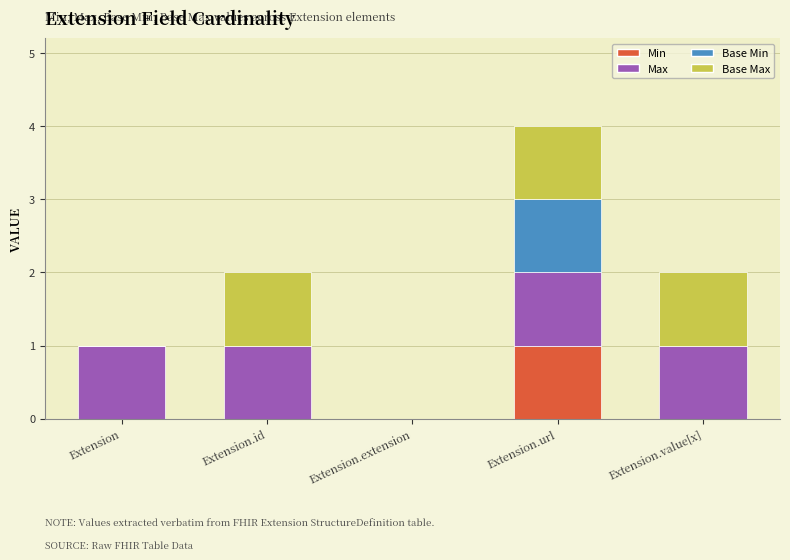

What is the total value across all series at Extension.url?

4